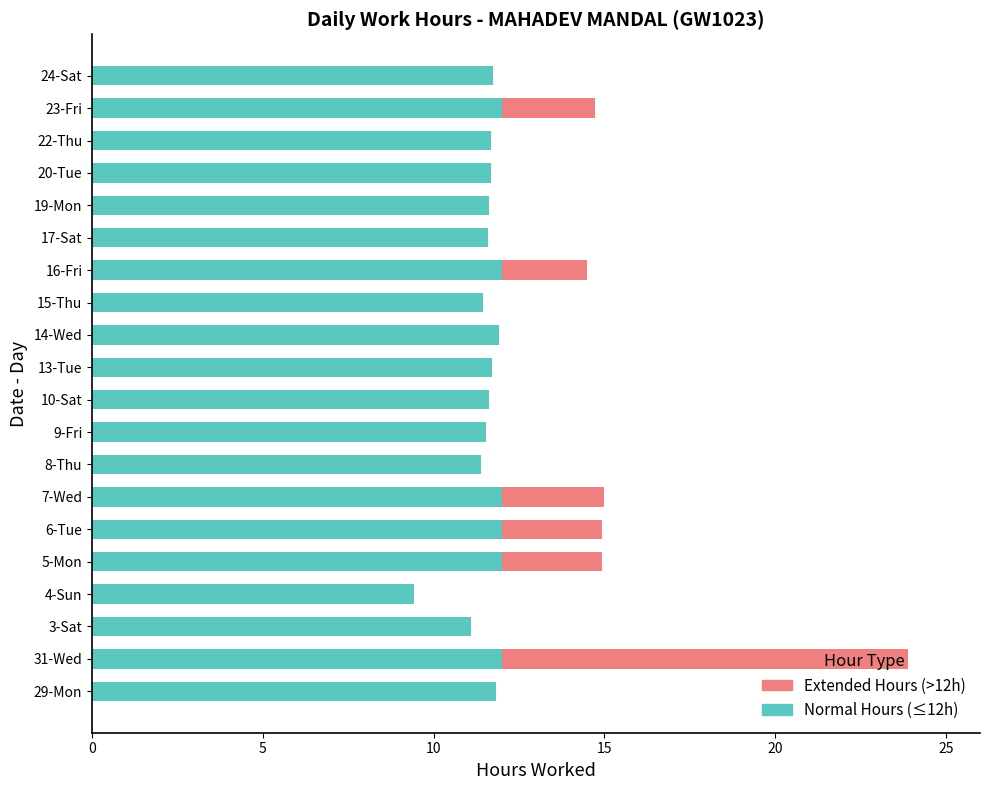

The Normal Hours (≤12h) series shows 11.6 at 9-Fri. True or false?

True